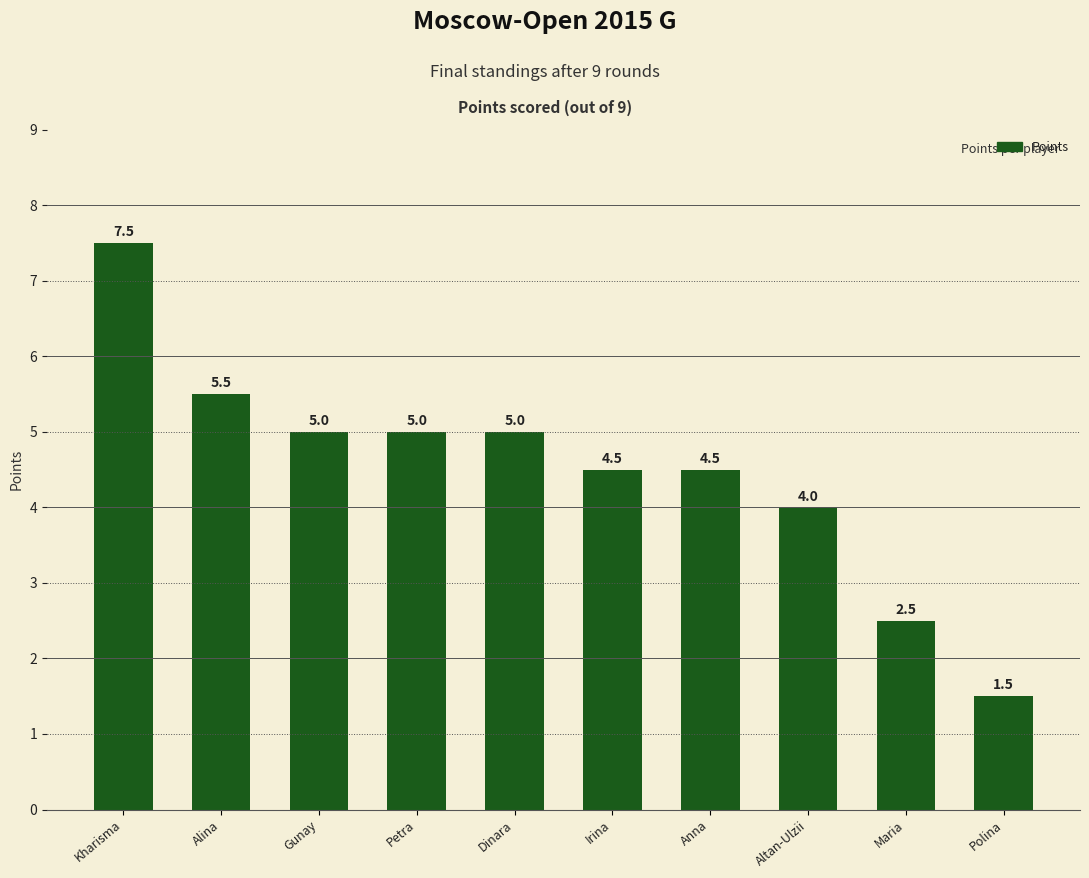

What is the difference between the maximum and minimum values?

6.0